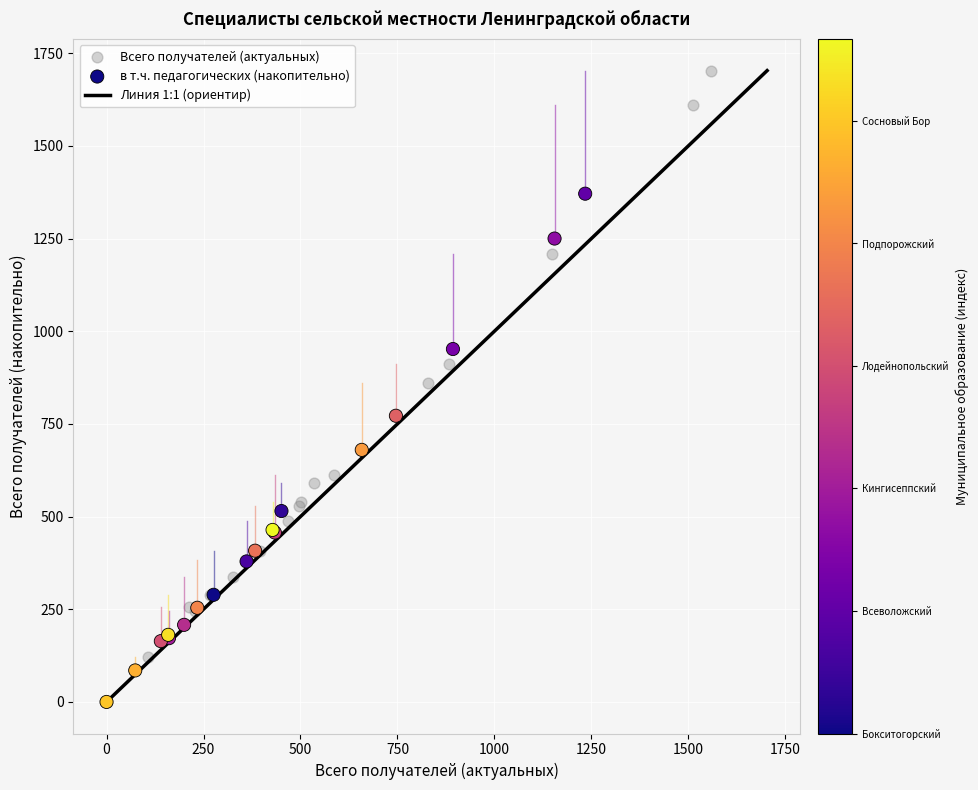

Which series reaches the maximum Y coordinate?

Всего получателей (актуальных)